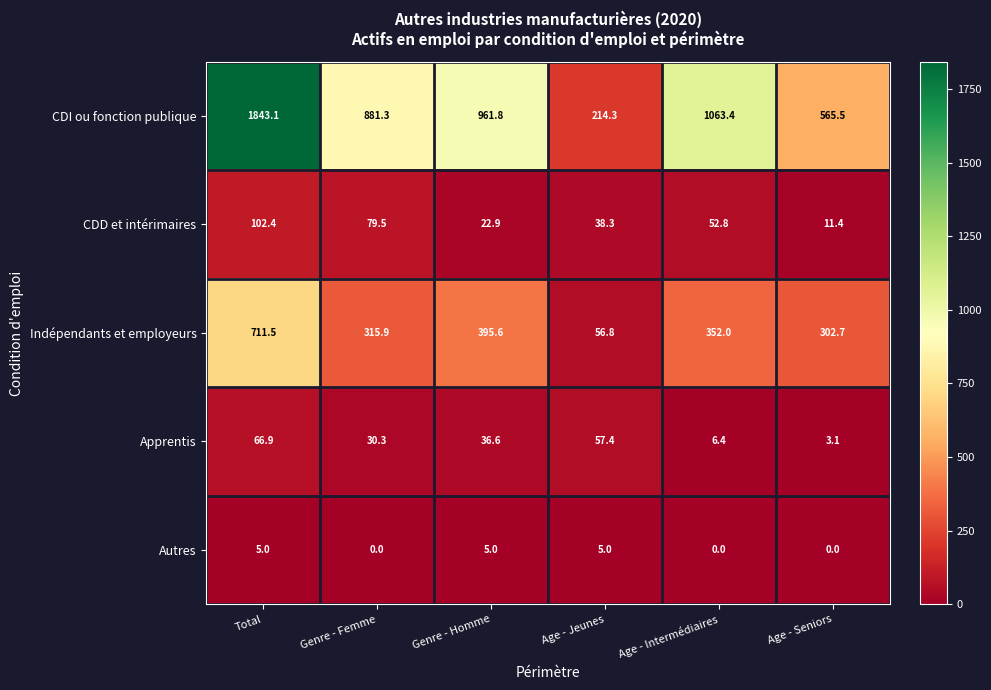

What is the spread (max minus min) of values at Genre - Homme?

956.8